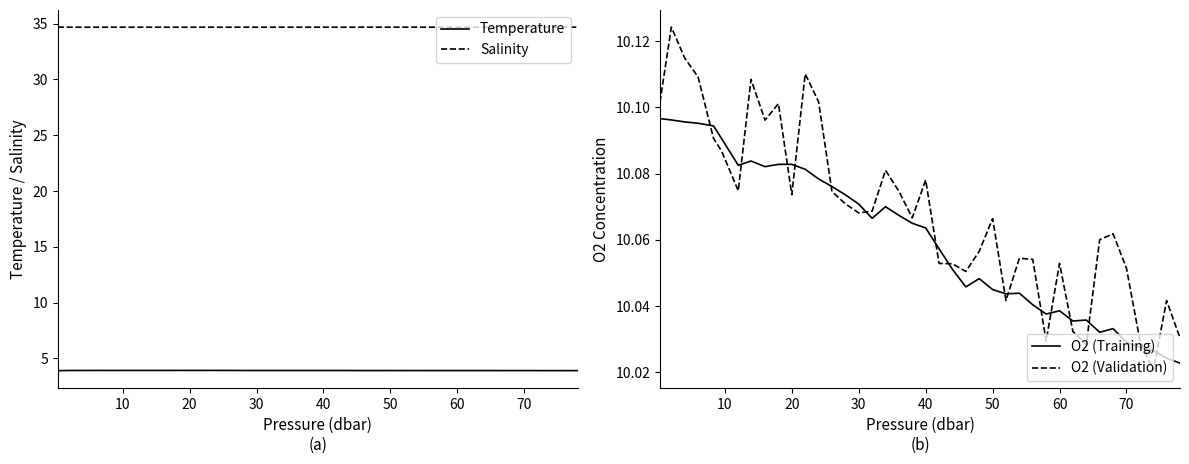

What is the label of the 25th point from the right?

15